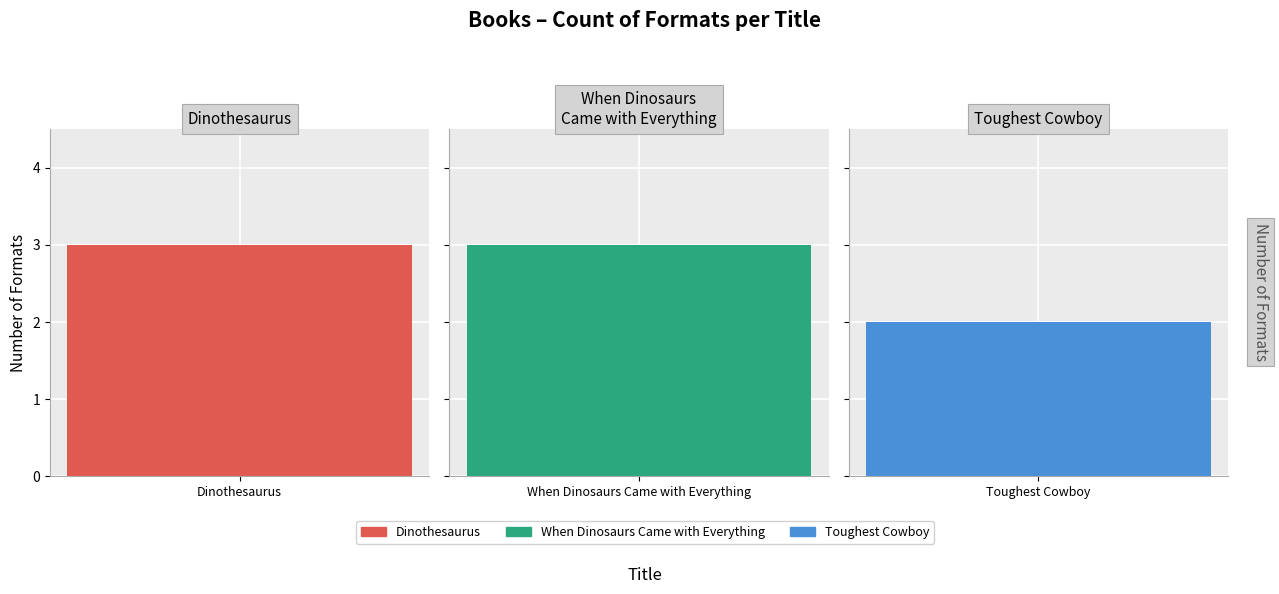

The value at When Dinosaurs Came with Everything is 3. True or false?

True